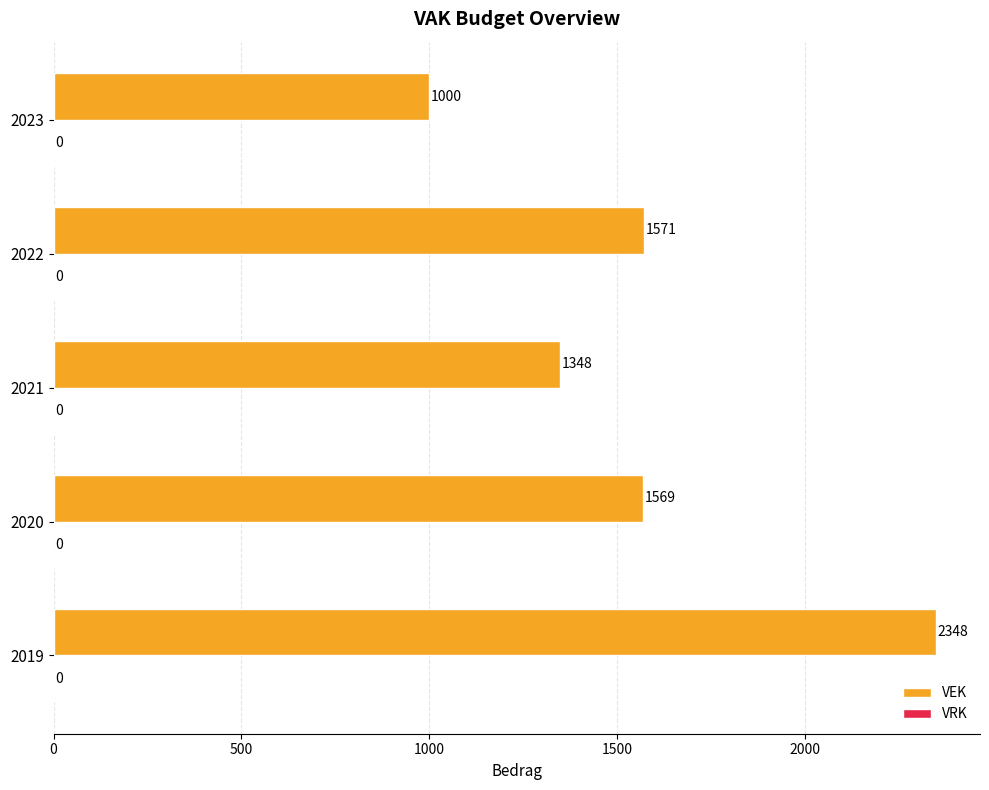

What is the smallest value displayed?

1000